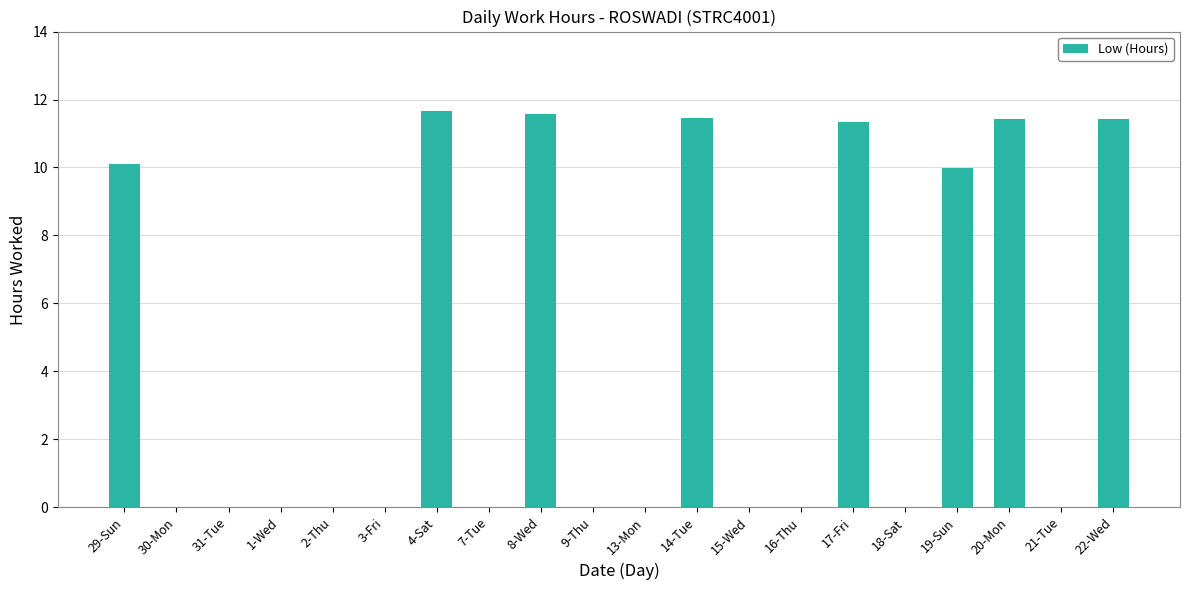

Between 30-Mon and 4-Sat, which is larger?

4-Sat